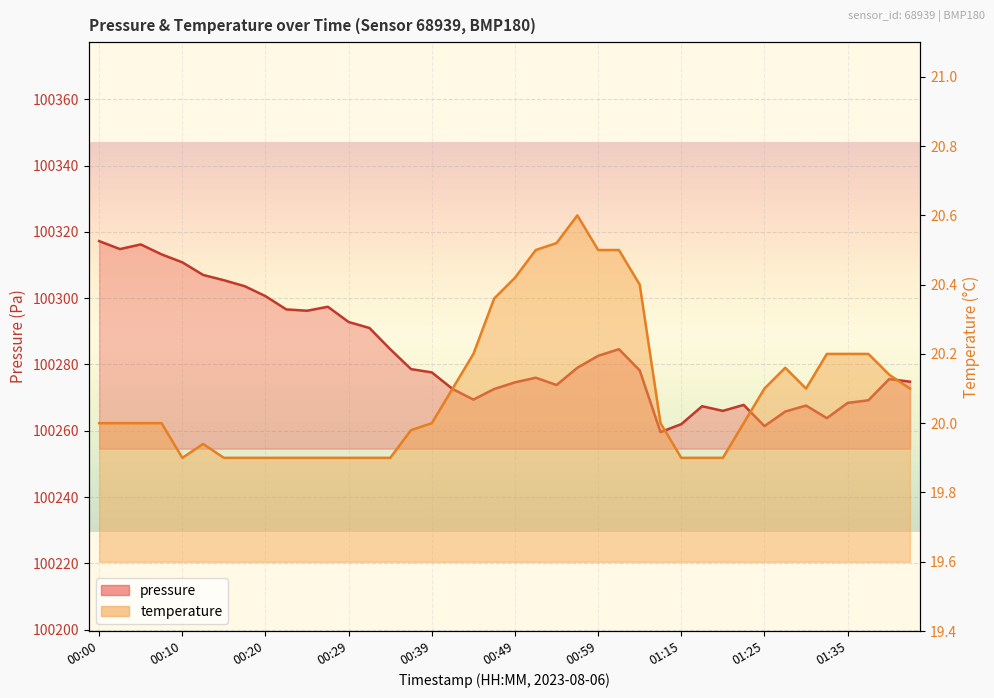

What is the difference between the maximum and minimum values in the pressure series?

57.6